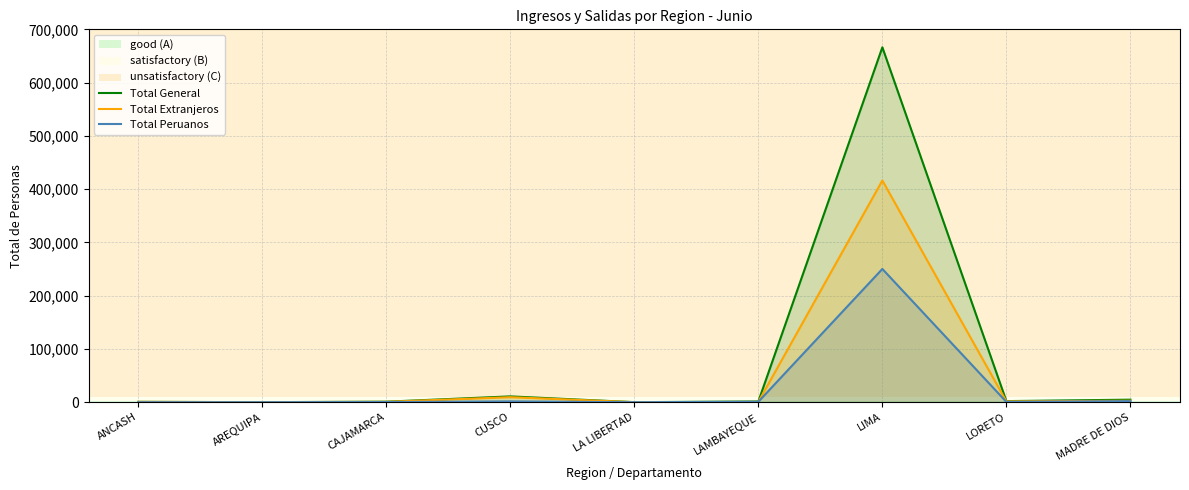

What is the label of the 3rd point from the left?

CAJAMARCA